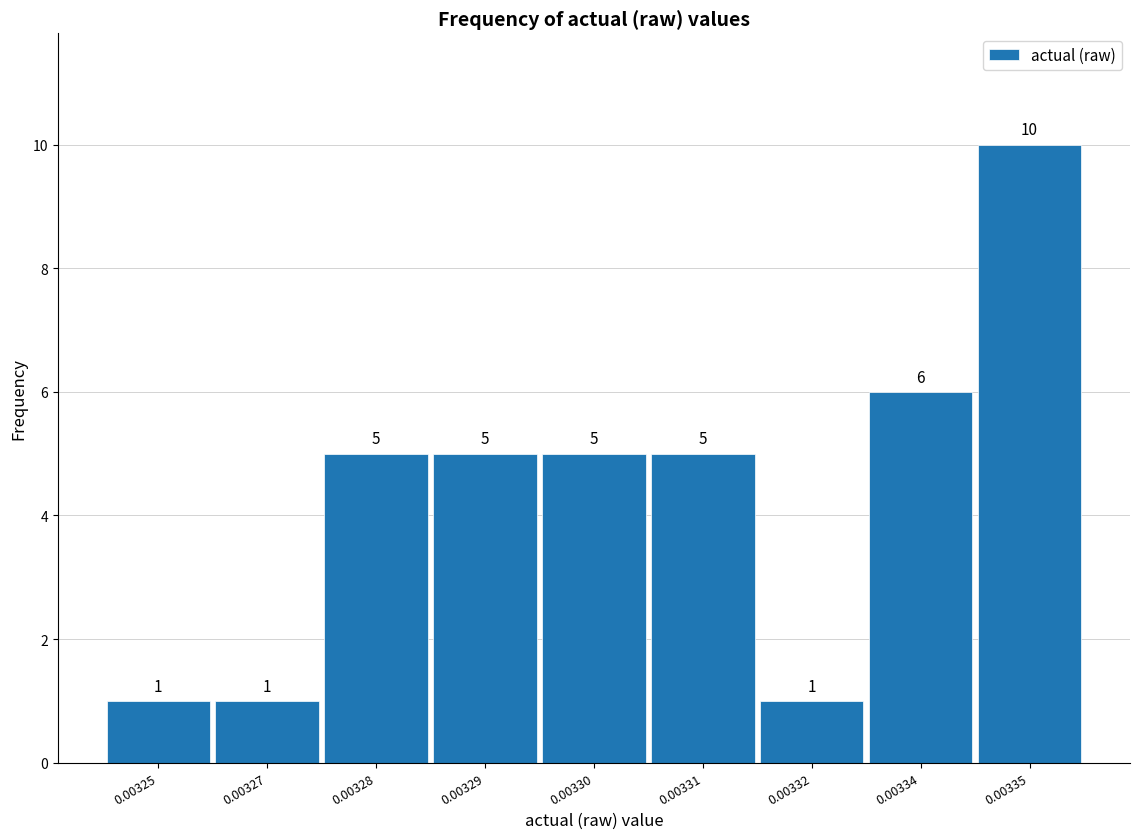

Reading left to right, transcribe all the data shown in this chart.

1	1	5	5	5	5	1	6	10